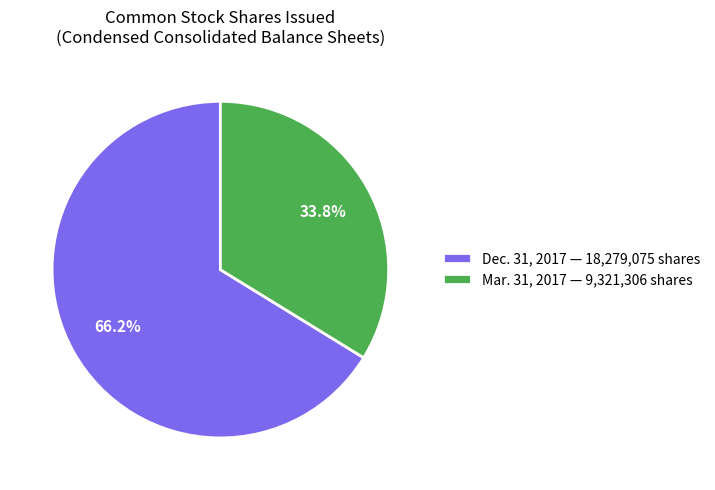

Is Mar. 31, 2017 — 9,321,306 shares the majority of the pie?

No